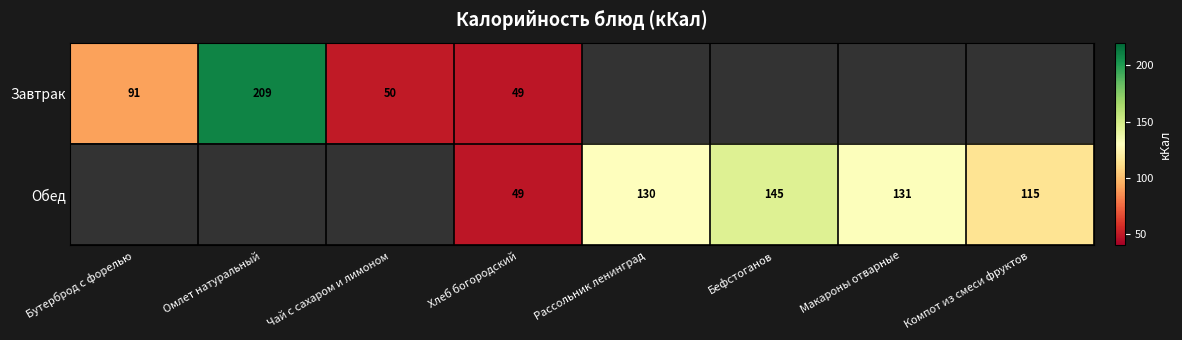

What is the sum of the Обед values at Компот из смеси фруктов and Рассольник ленинград?

245